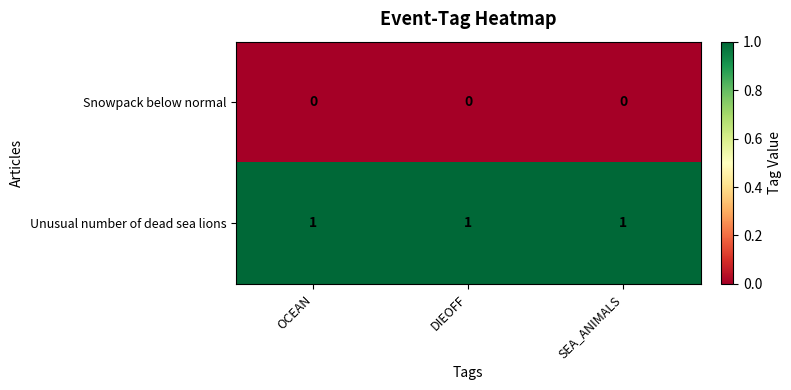

True or false: Snowpack below normal has a value of 0 at SEA_ANIMALS.

True